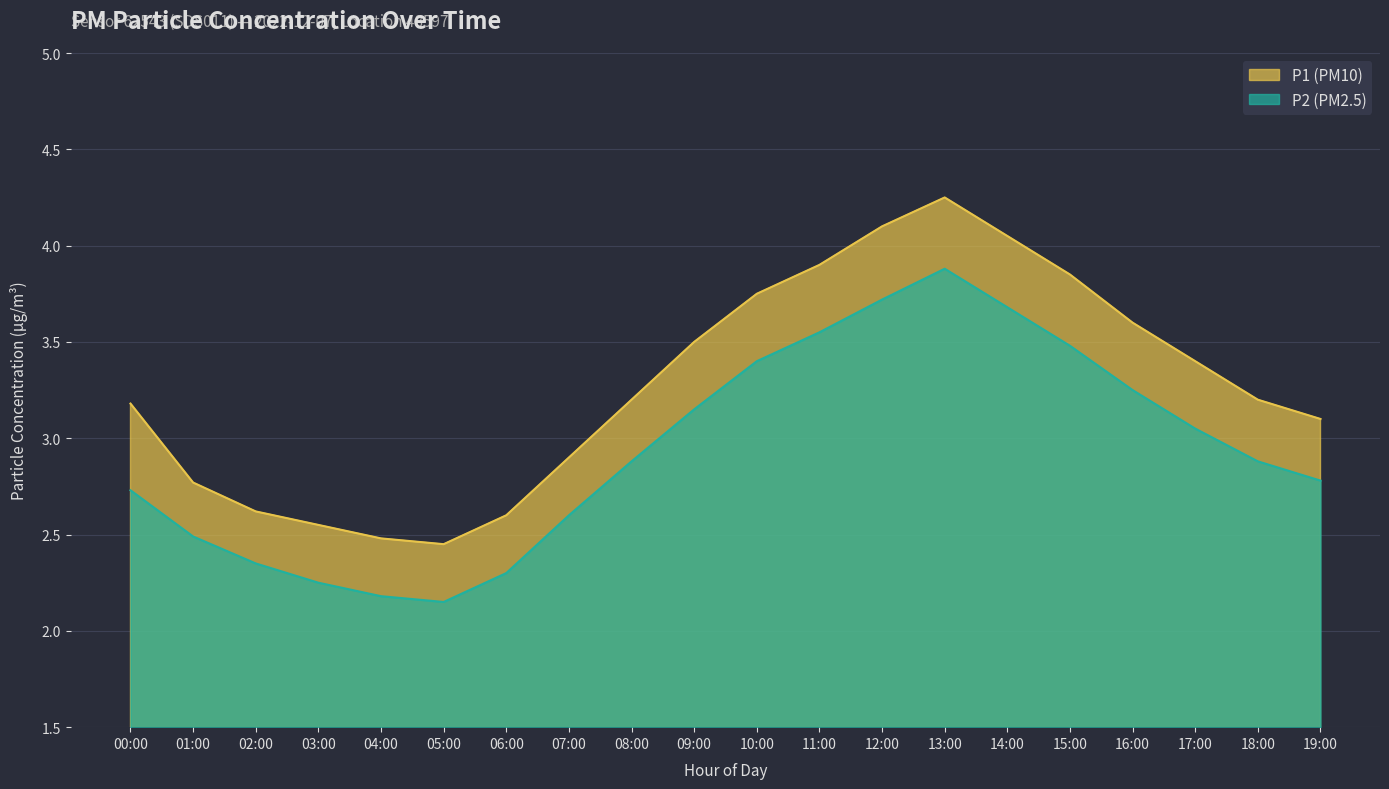

Rank the series at 19:00 from highest to lowest value.

P1 (PM10), P2 (PM2.5)